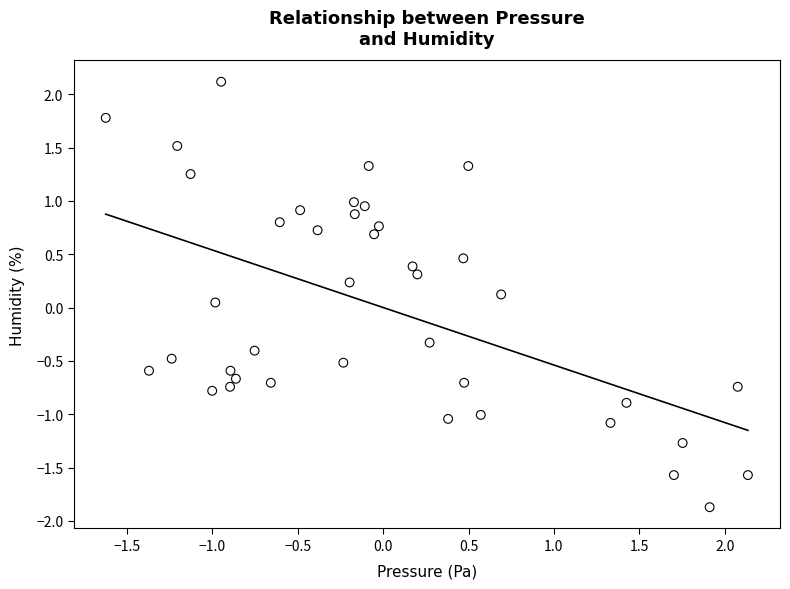

What is the range of Y values (max minus min)?

4.0